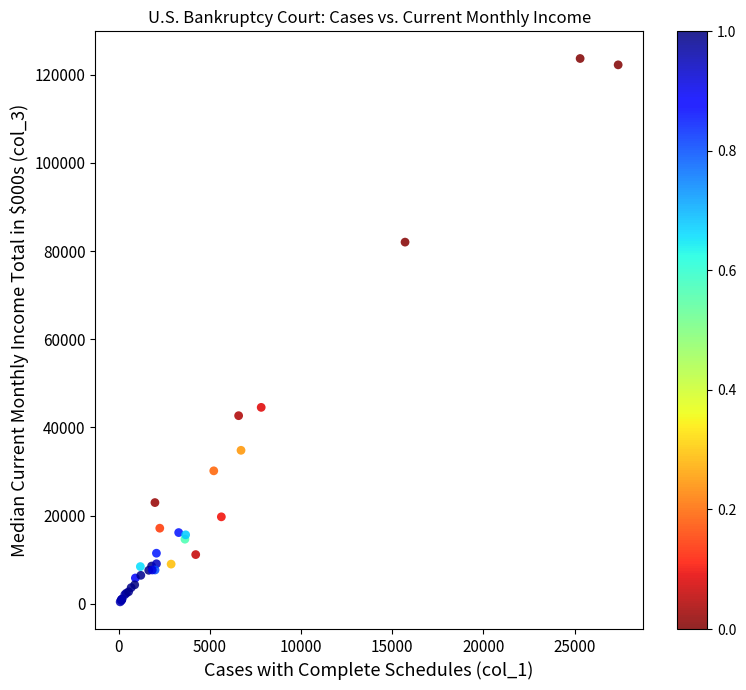

What Y value in the scatter plot is closest to 62046?

44545.4